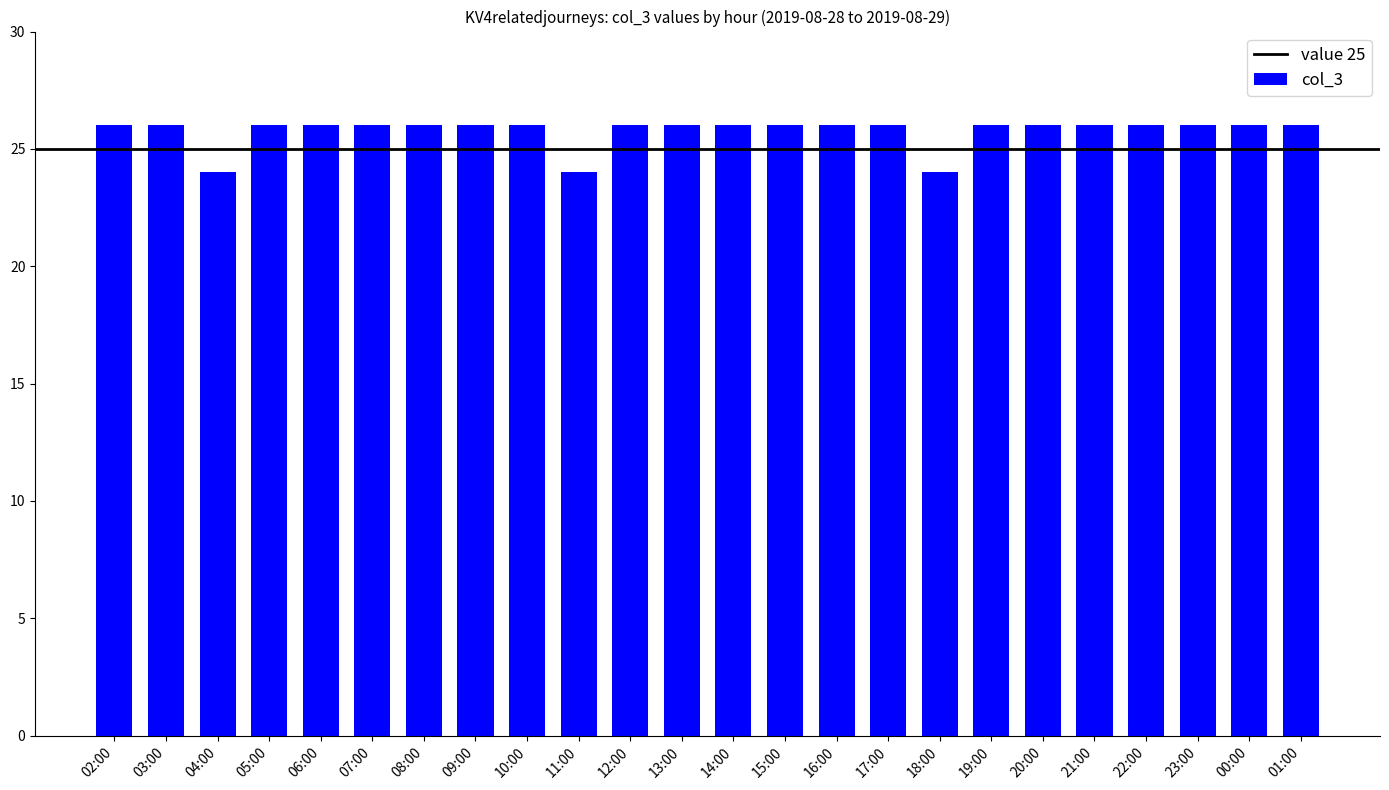

Count the number of data series in this chart.

1